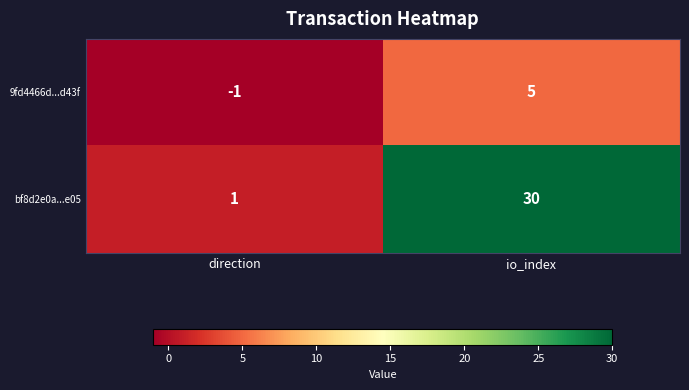

Reading right to left, transcribe all the data shown in this chart.

9fd4466d...d43f: io_index=5	direction=-1
bf8d2e0a...e05: io_index=30	direction=1